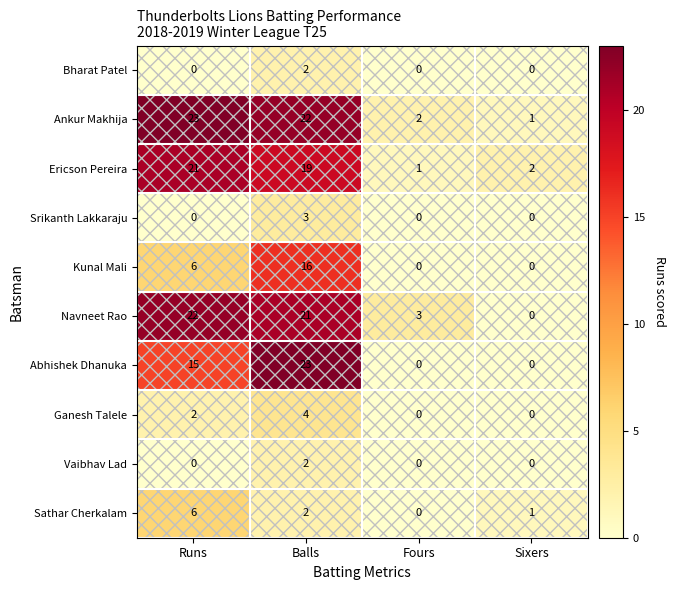

What is the spread (max minus min) of values at Fours?

3